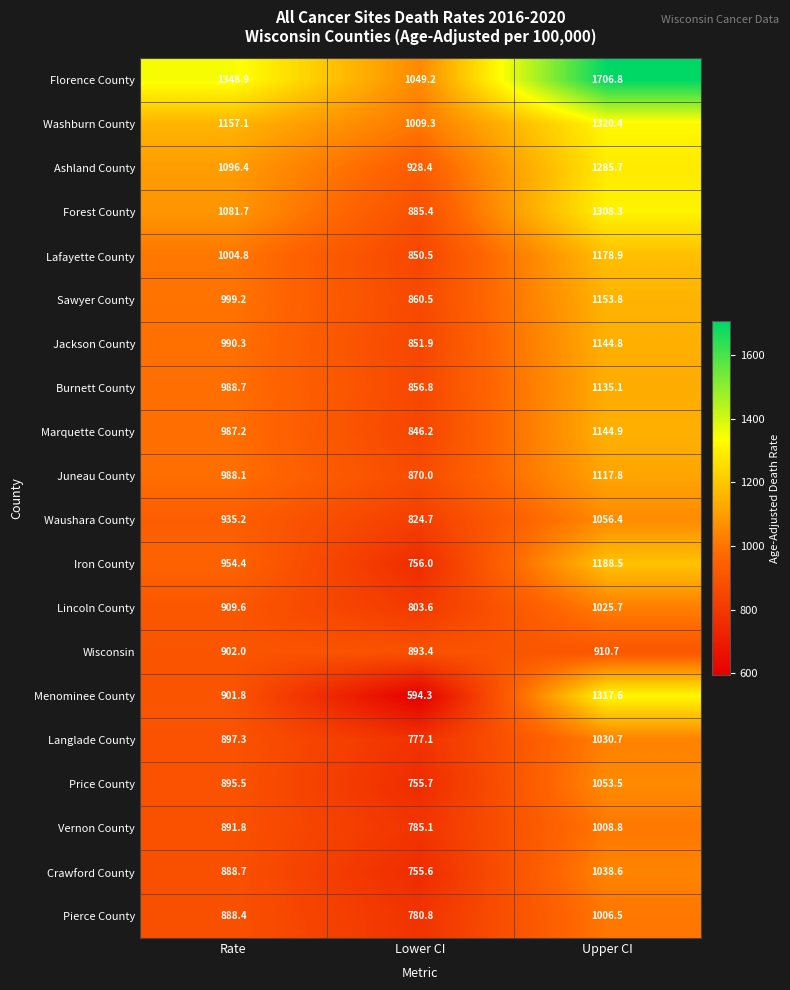

The Sawyer County series shows 860.5 at Lower CI. True or false?

True